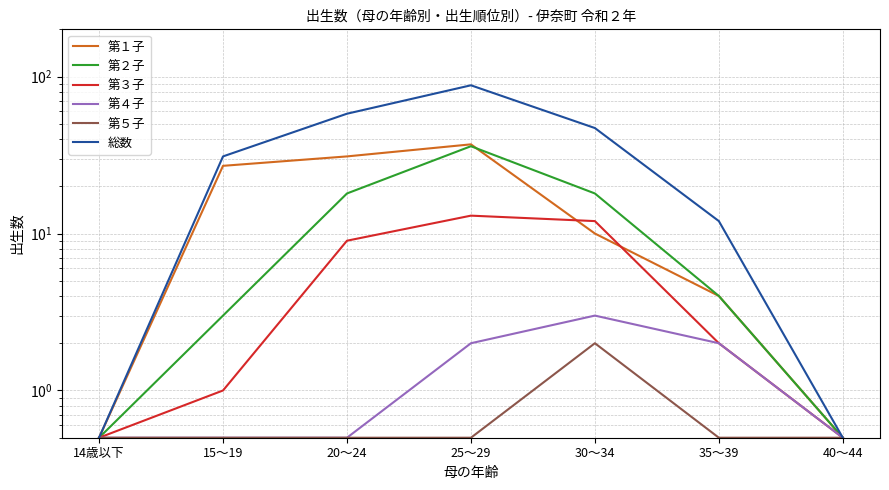

What is the total value across all series at 14歳以下?

3.0